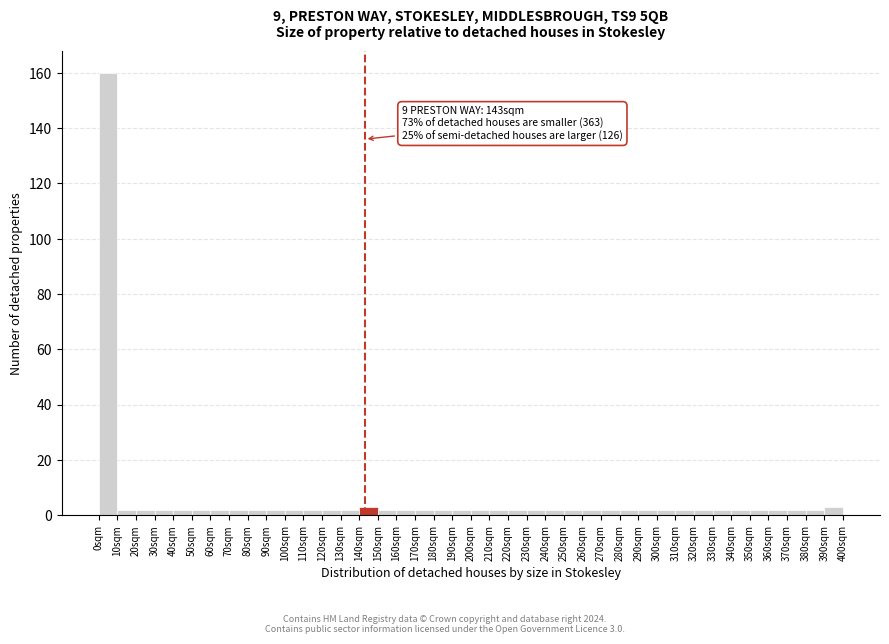

Over which range of the x-axis is the bar tallest?

0 to 10